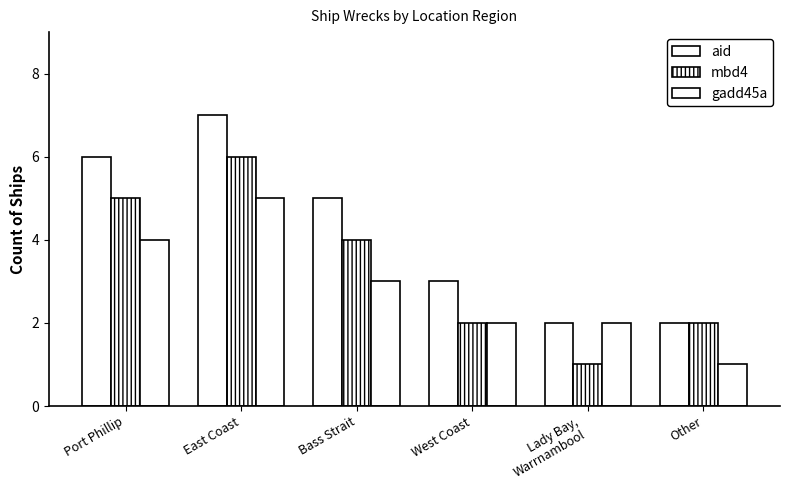

At Port Phillip, list the series in order from smallest to largest.

gadd45a, mbd4, aid